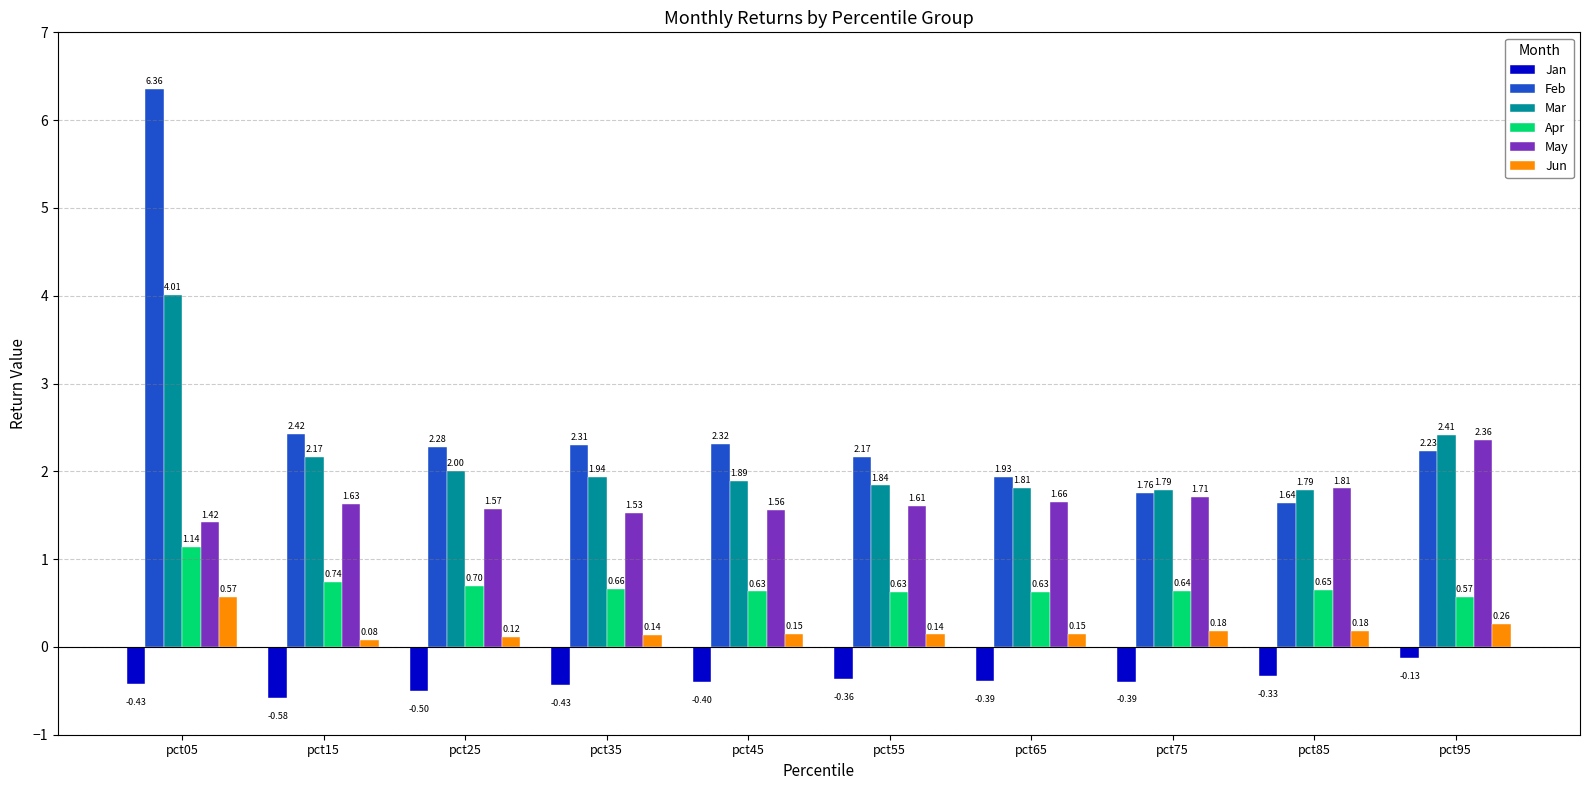

Is it true that Feb equals 1.2 at pct75?

False